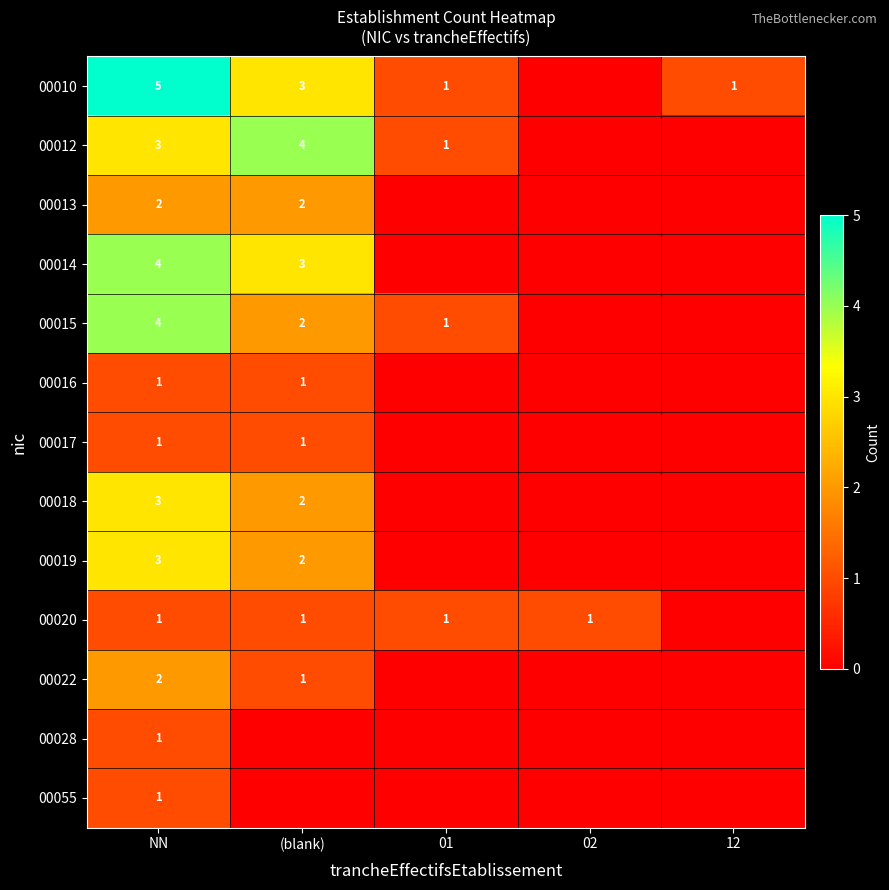

What is the spread (max minus min) of values at NN?

4